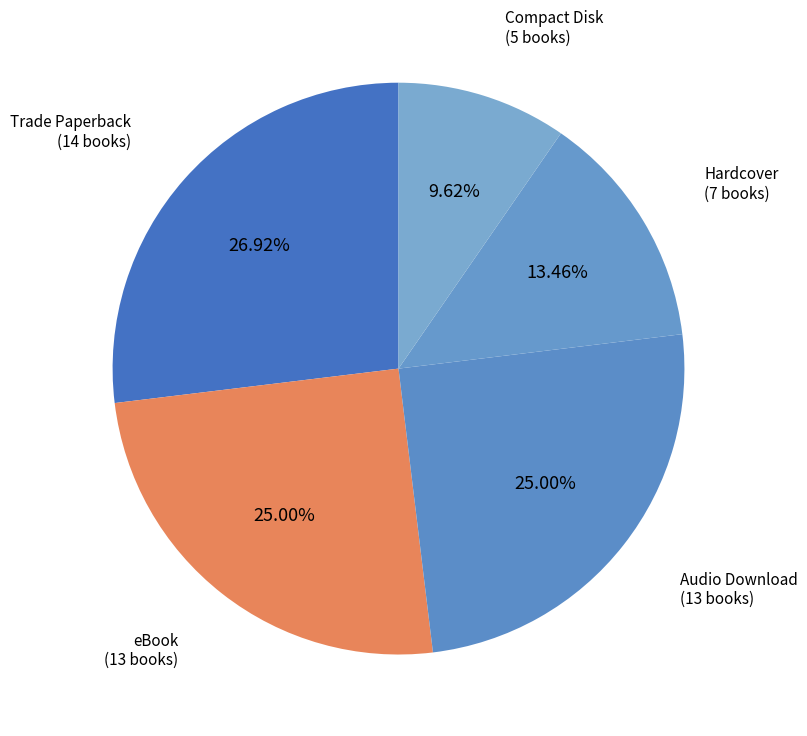

Combined, what portion of the pie is Audio Download and Trade Paperback?

51.9%